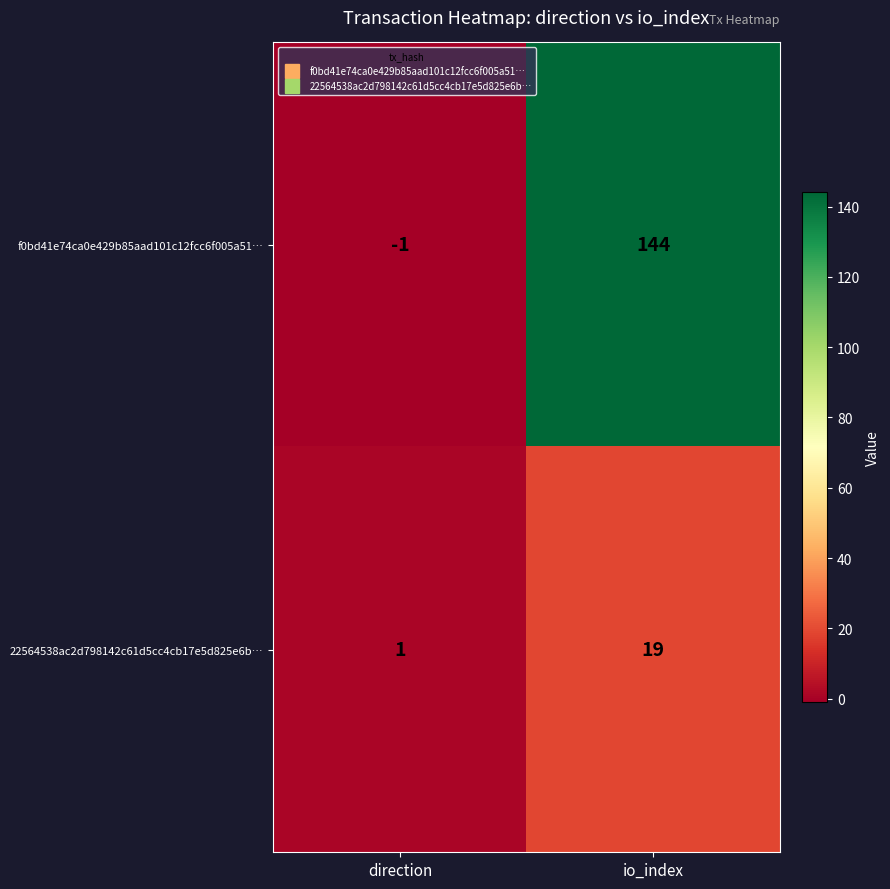

Is it true that 22564538ac2d798142c61d5cc4cb17e5d825e6b… equals 31 at io_index?

False